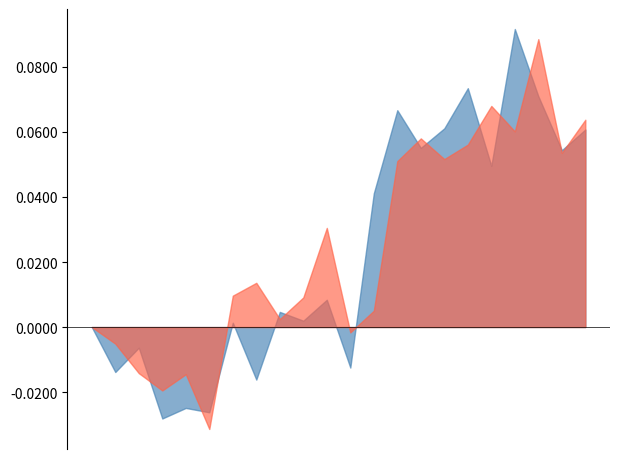

How many times do Close and Open cross each other?

15